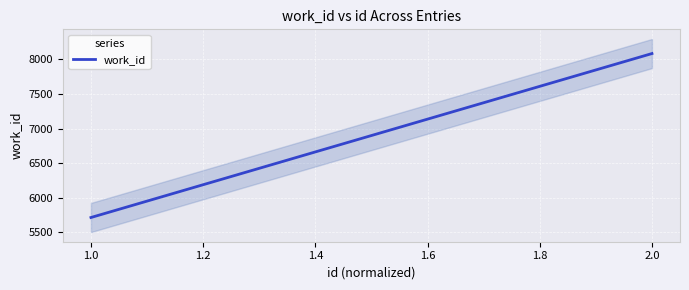

Reading left to right, transcribe all the data shown in this chart.

5716.3	5736.5	5752.8	5763.8	5764.1	5764.7	5765.8	6824.9	6825.1	8085.1